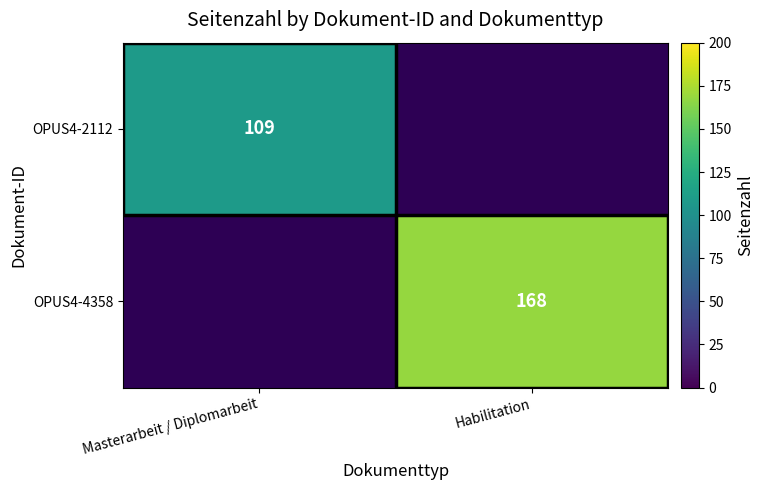

The value of OPUS4-4358 at Habilitation is 116. True or false?

False